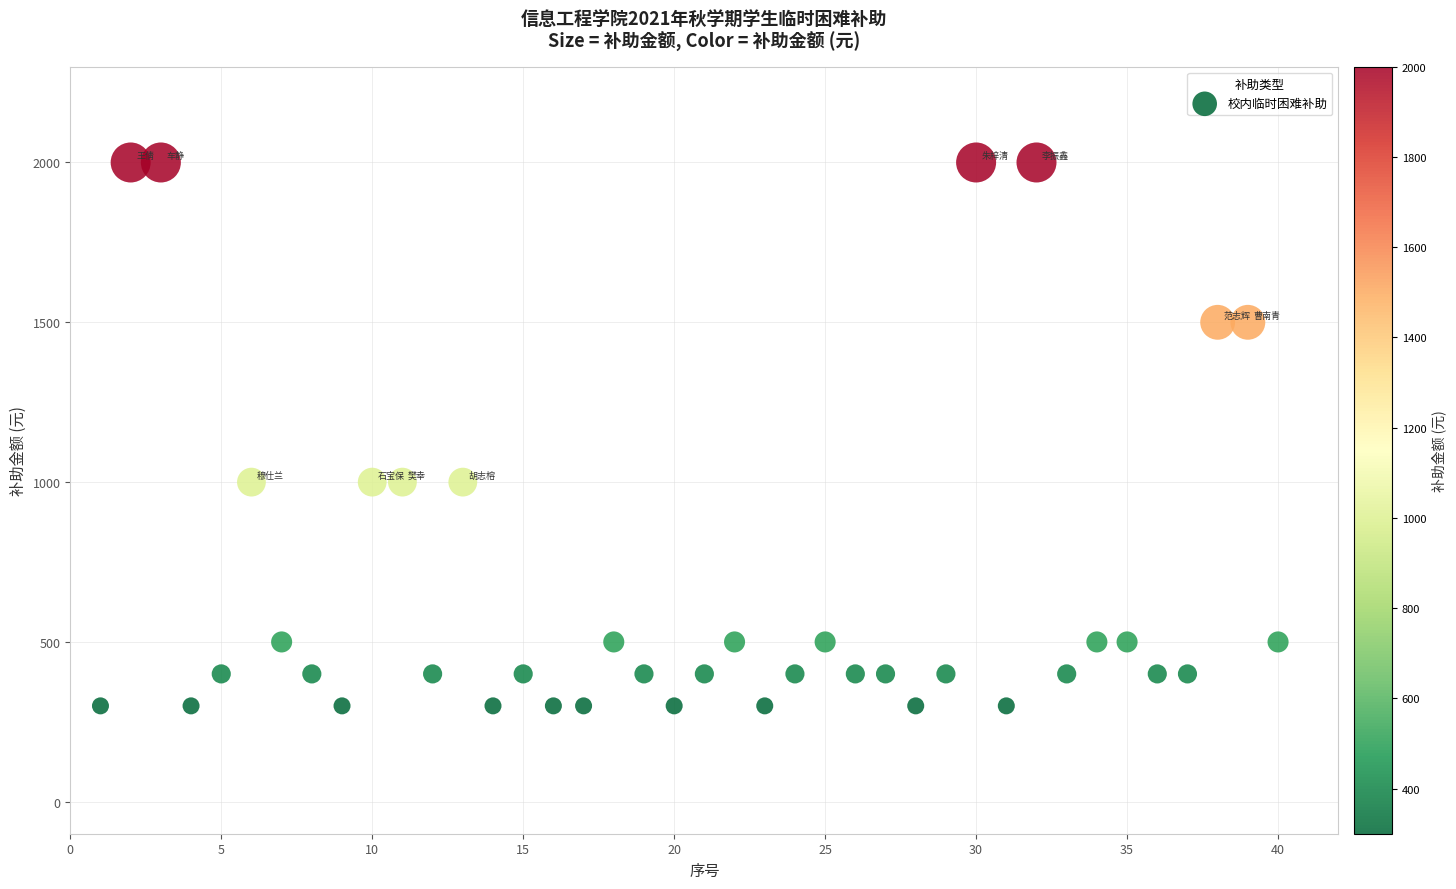

What is the range of X values (max minus min)?

39